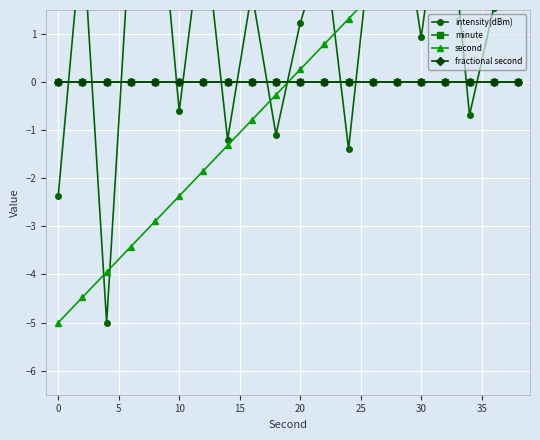

What is the spread (max minus min) of values at 5?

5.0